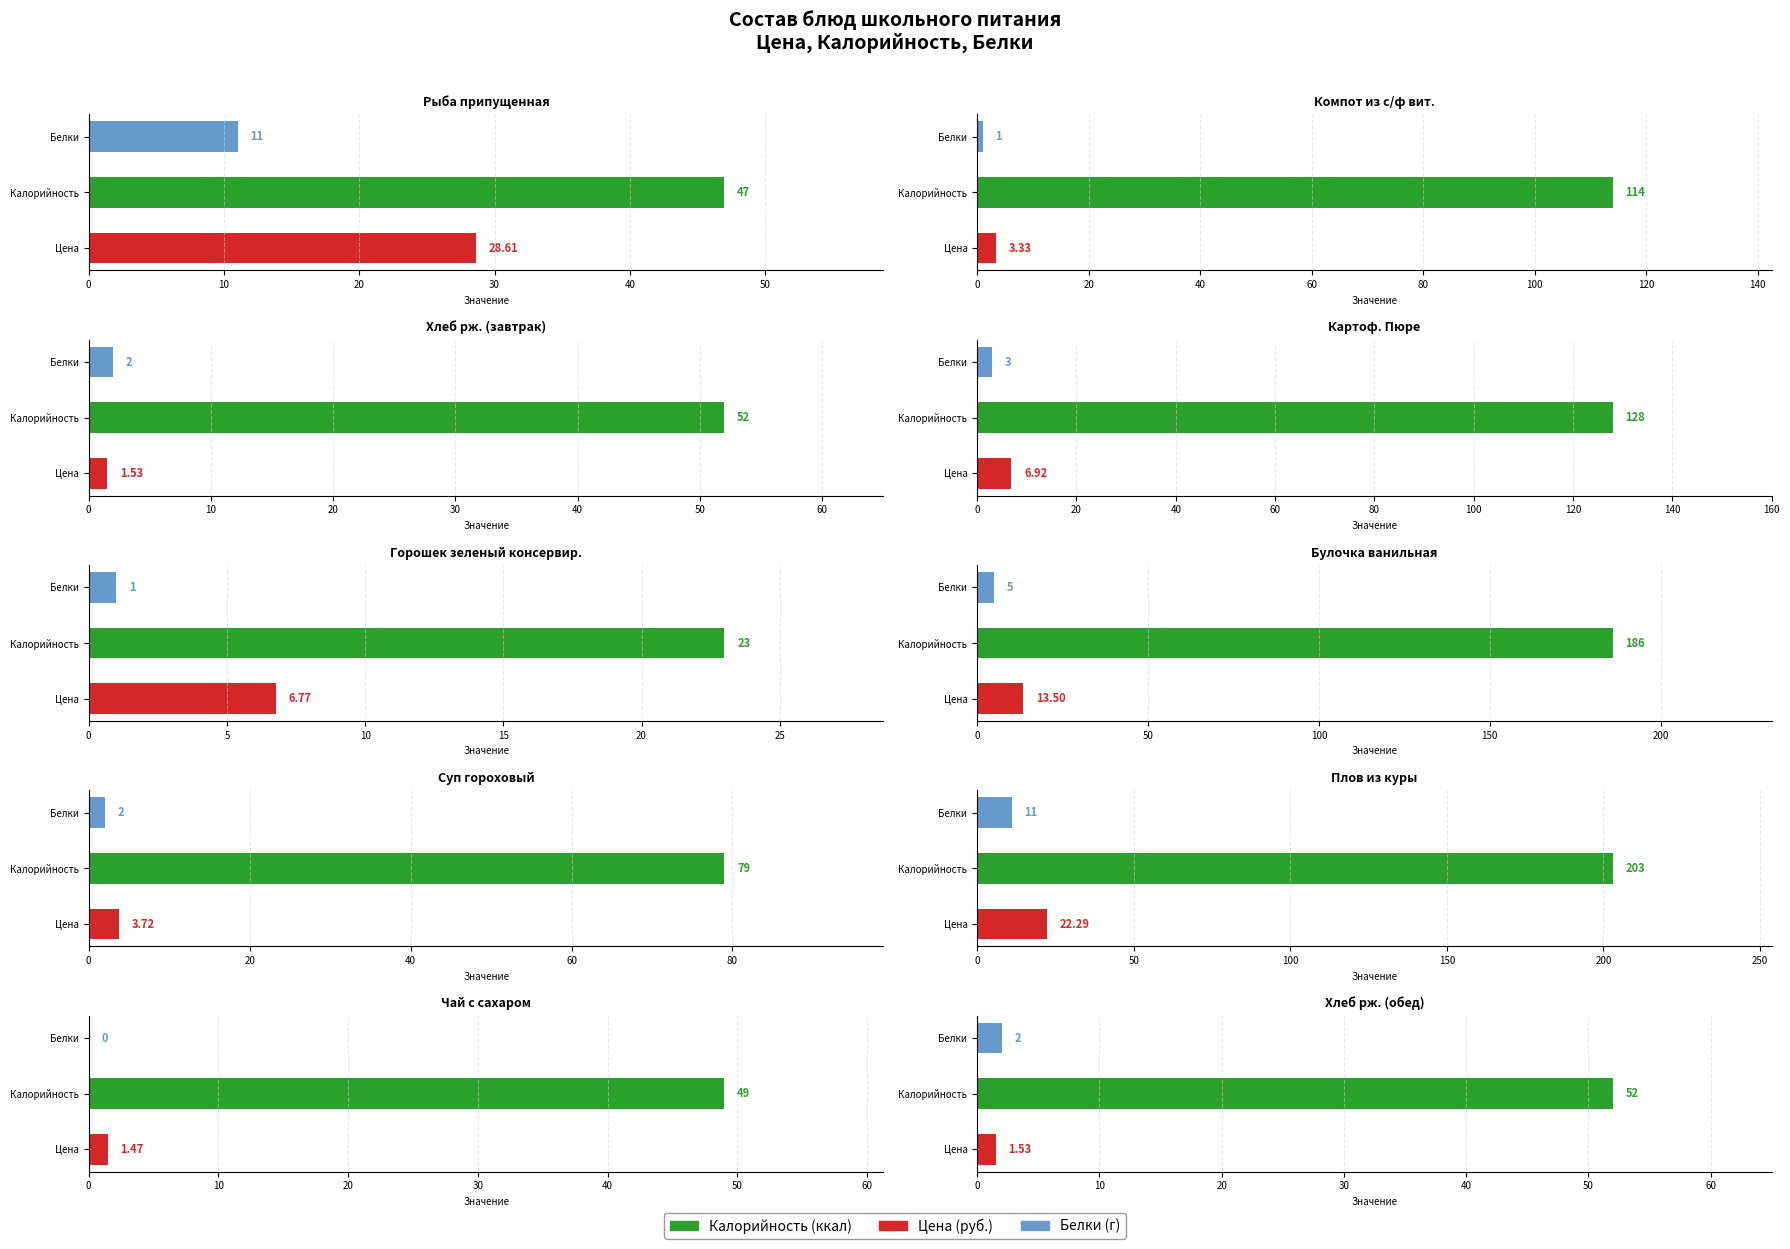

What is the label of the 9th bar from the right?

Компот из с/ф вит.